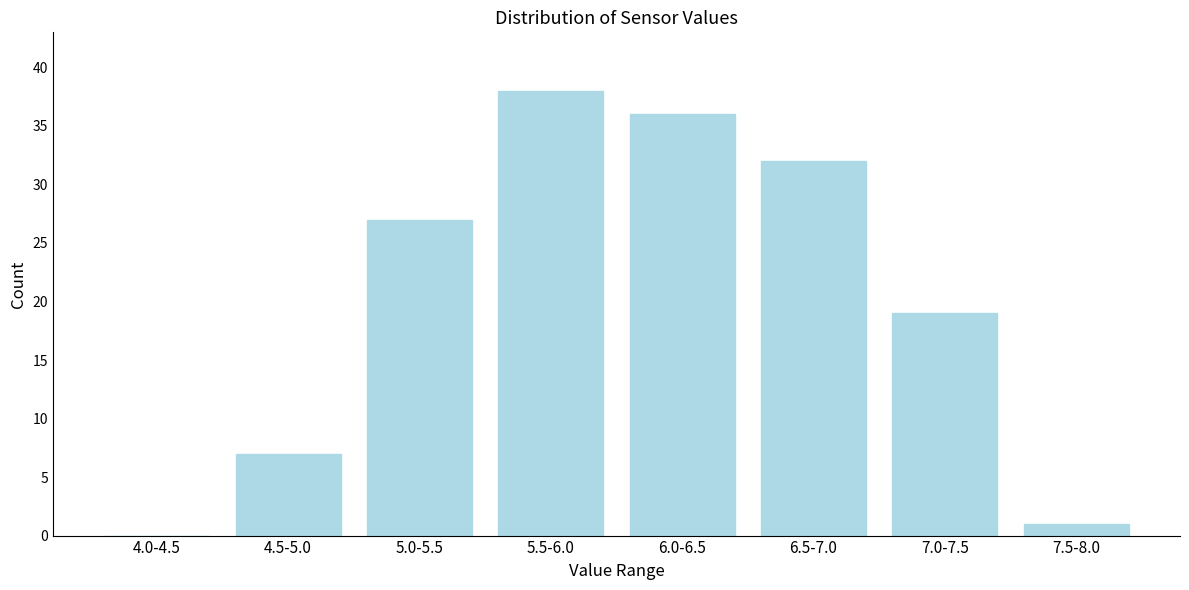

Reading left to right, transcribe all the data shown in this chart.

4.0-4.5=0	4.5-5.0=7	5.0-5.5=27	5.5-6.0=38	6.0-6.5=36	6.5-7.0=32	7.0-7.5=19	7.5-8.0=1